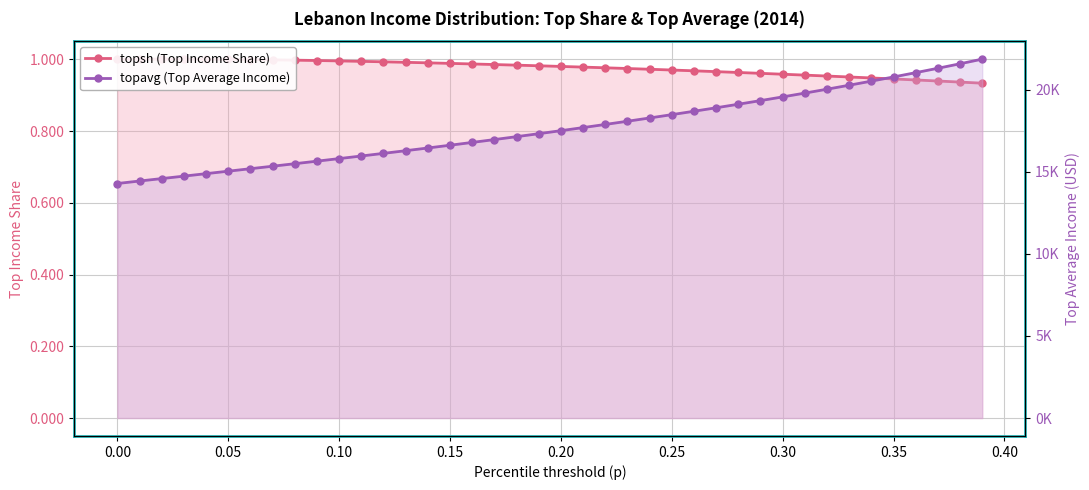

Which series has the largest total across all categories?

topavg (Top Average Income)